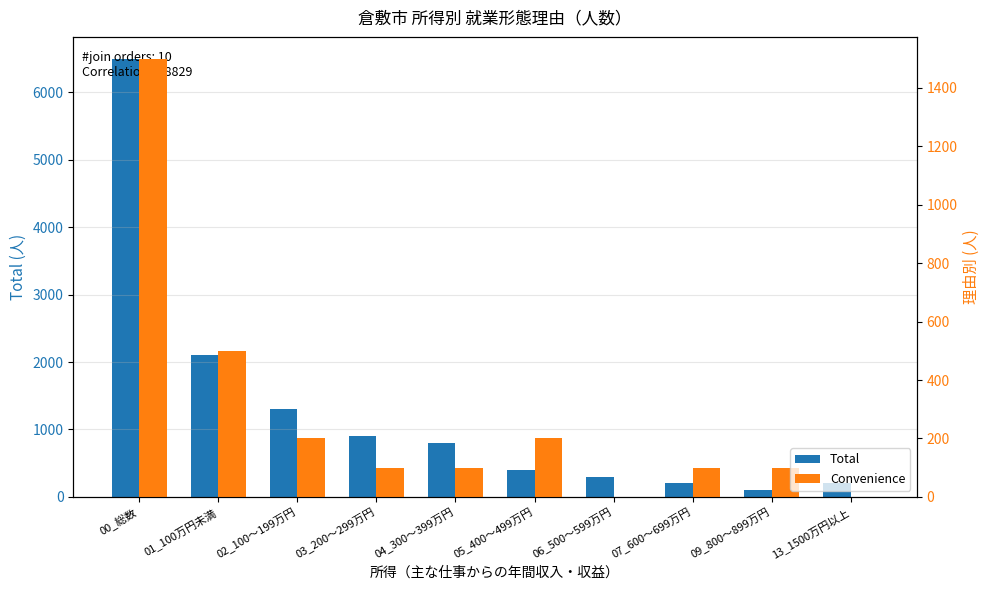

Reading left to right, extract all data points from this chart.

Total: 6500	2100	1300	900	800	400	300	200	100	200
Convenience: 1500	500	200	100	100	200	0	100	100	0